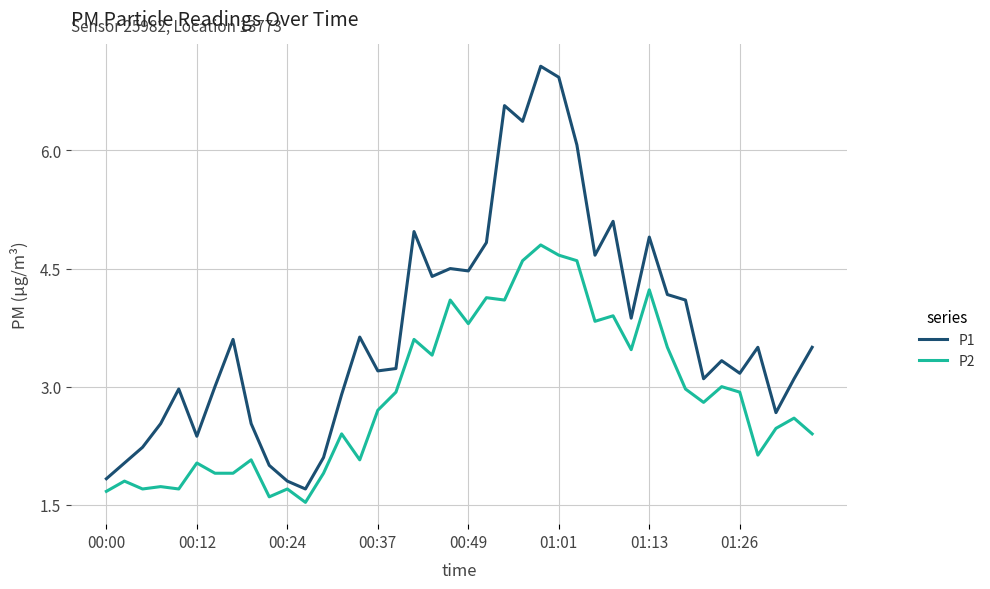

Which series has the largest total across all categories?

P1